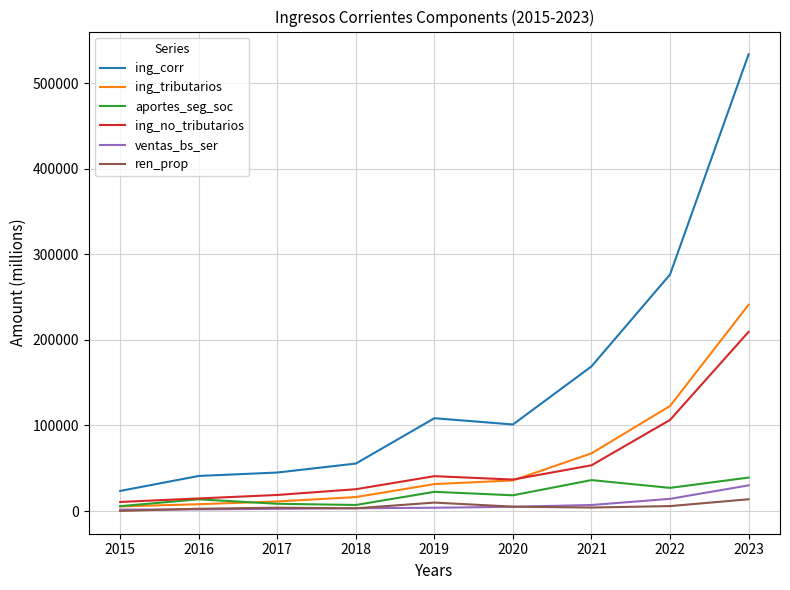

At which category is the sum across all series the highest?

2023